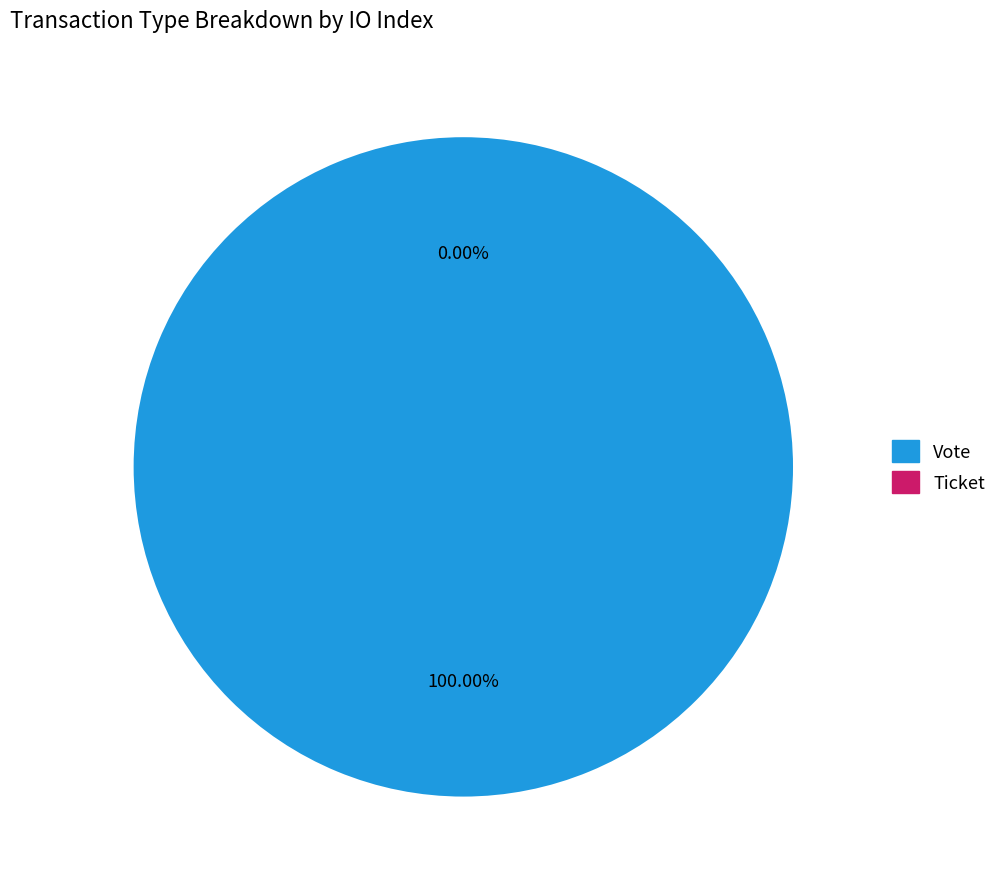

How many slices are in this pie chart?

2